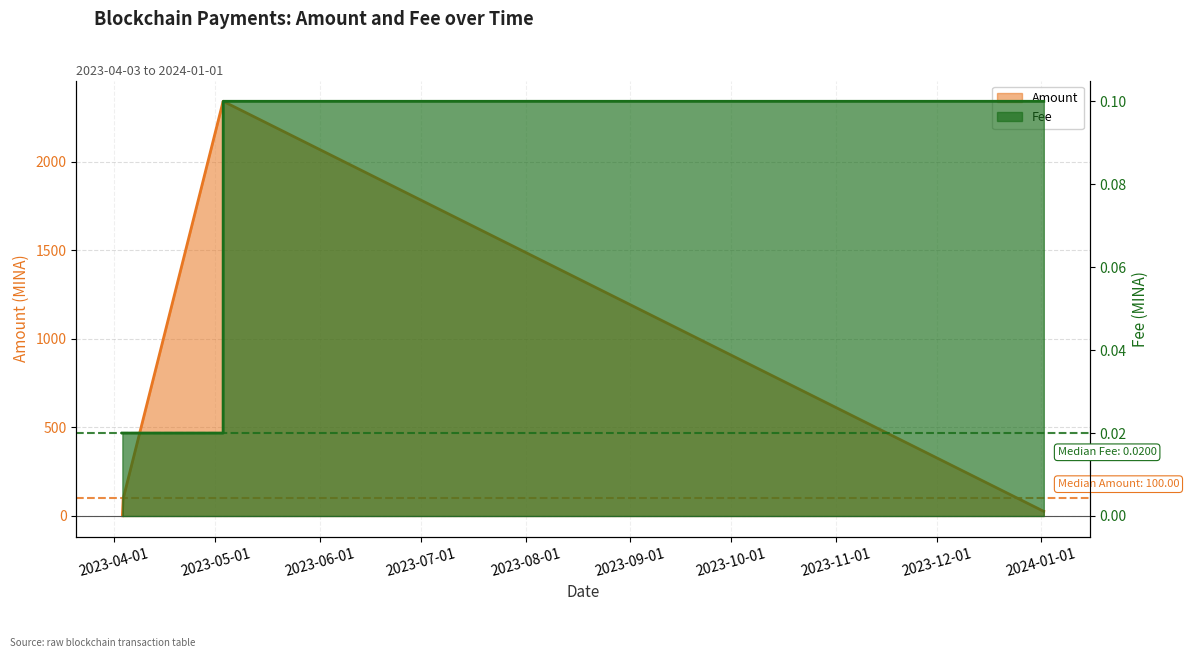

Which has a higher value, 2024-01-01 18:03:00 or 2024-01-01 17:06:00?

2024-01-01 17:06:00